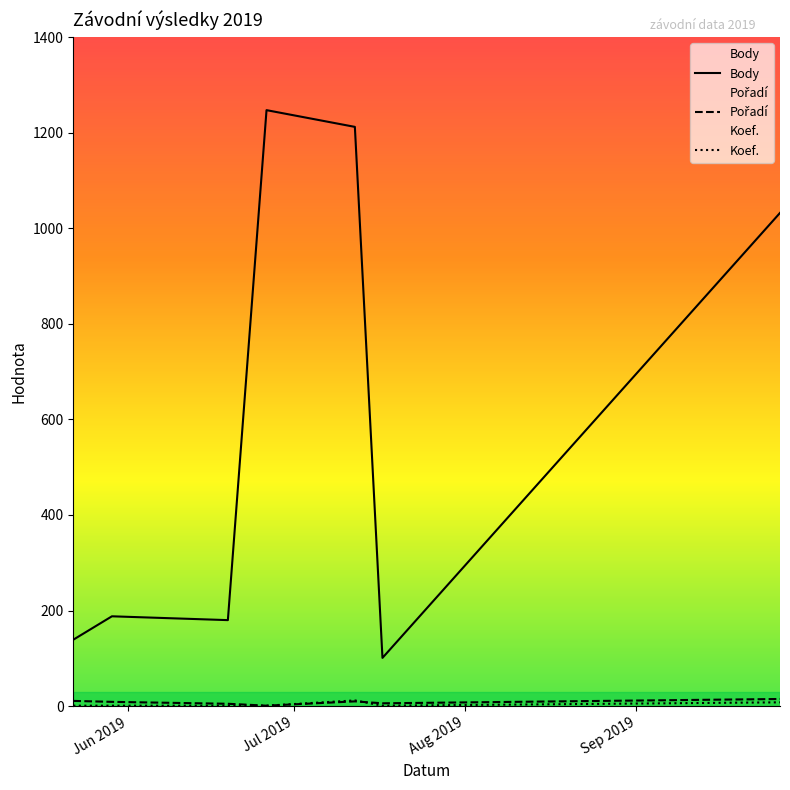

True or false: Koef. and Body cross at least once.

False